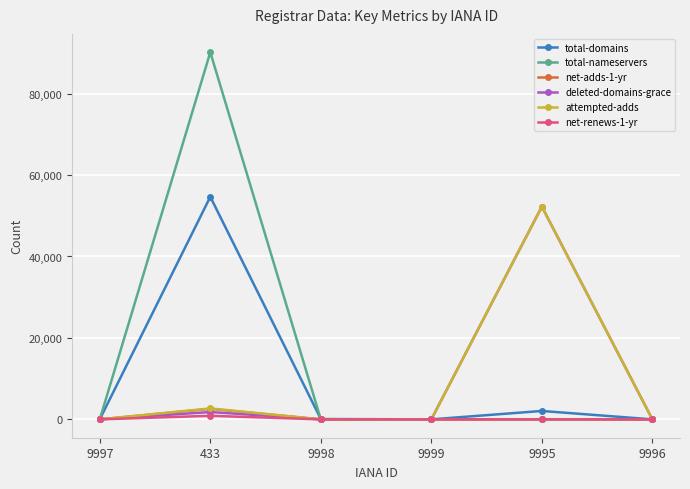

What is the label of the 1st point from the left?

9997